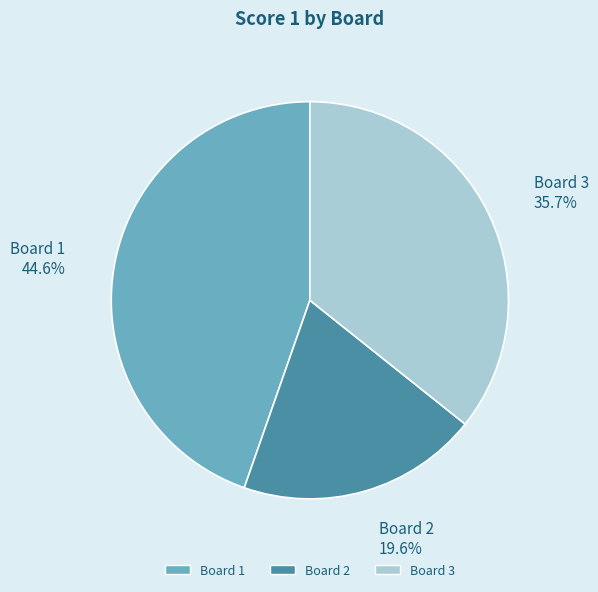

To the nearest percent, what percentage of the pie is Board 2?

20%